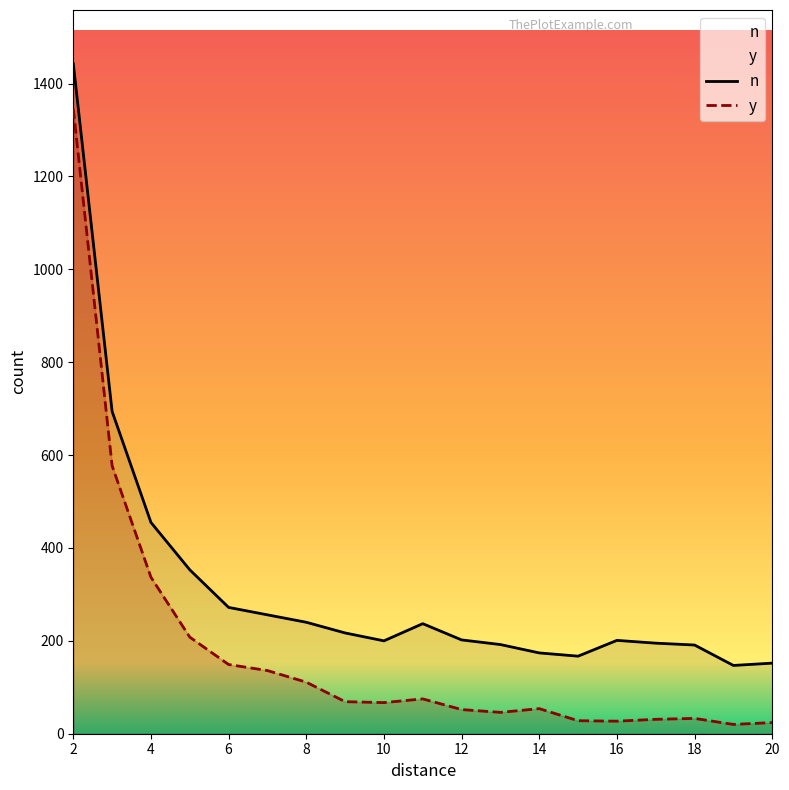

How many lines are shown in the chart?

2